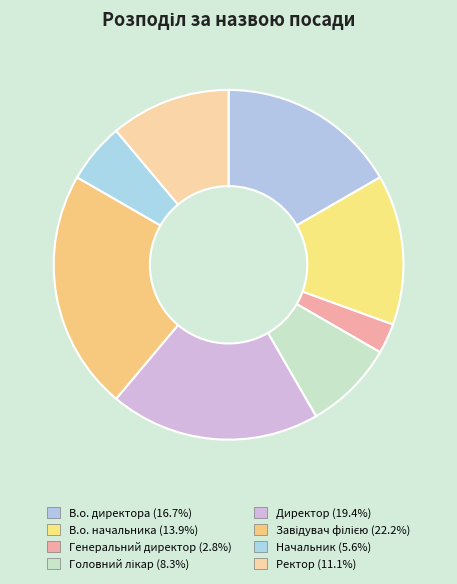

What percentage is the В.о. директора slice, to the nearest percent?

17%